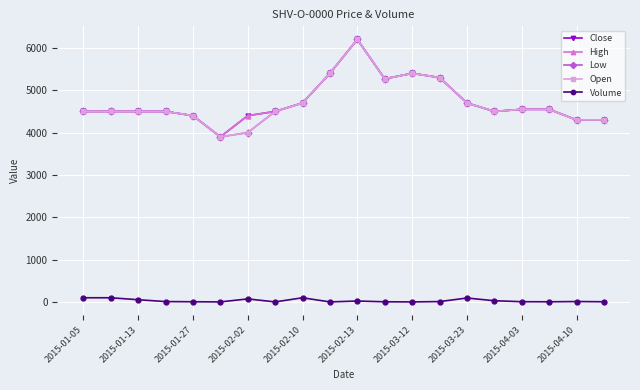

True or false: High and Close cross at least once.

False